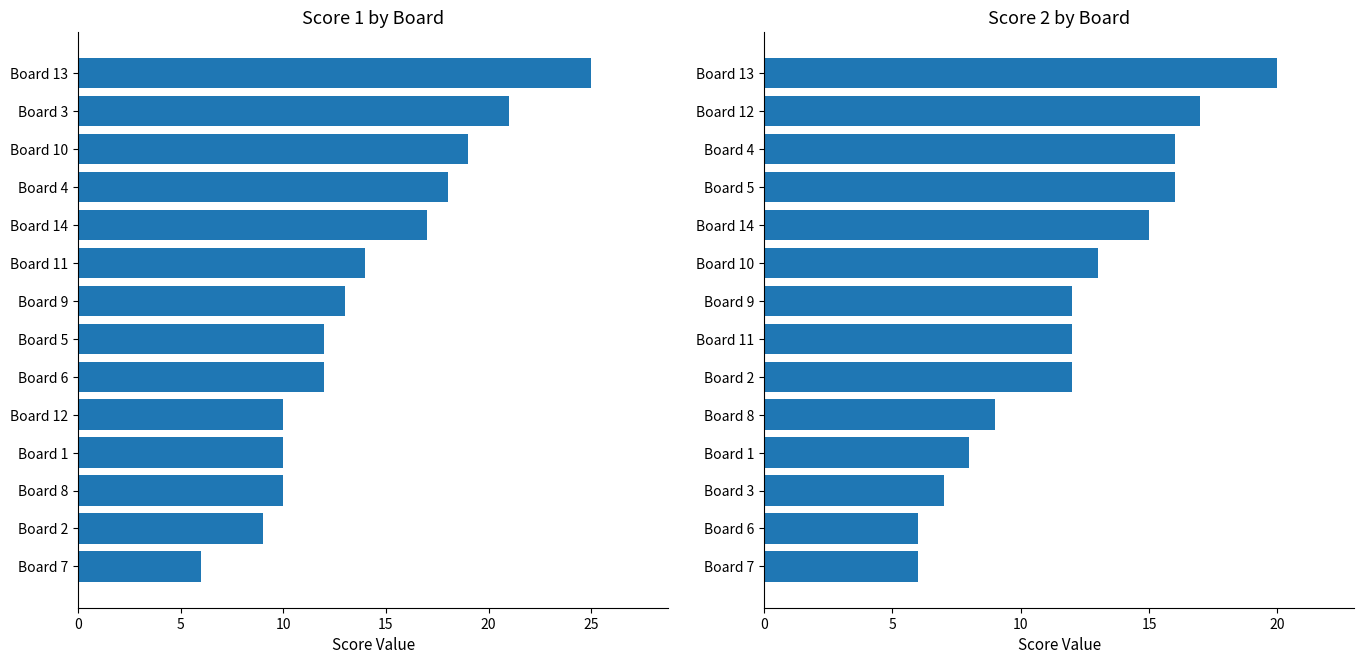

True or false: Score 1 has a value of 16 at Board 2.

False